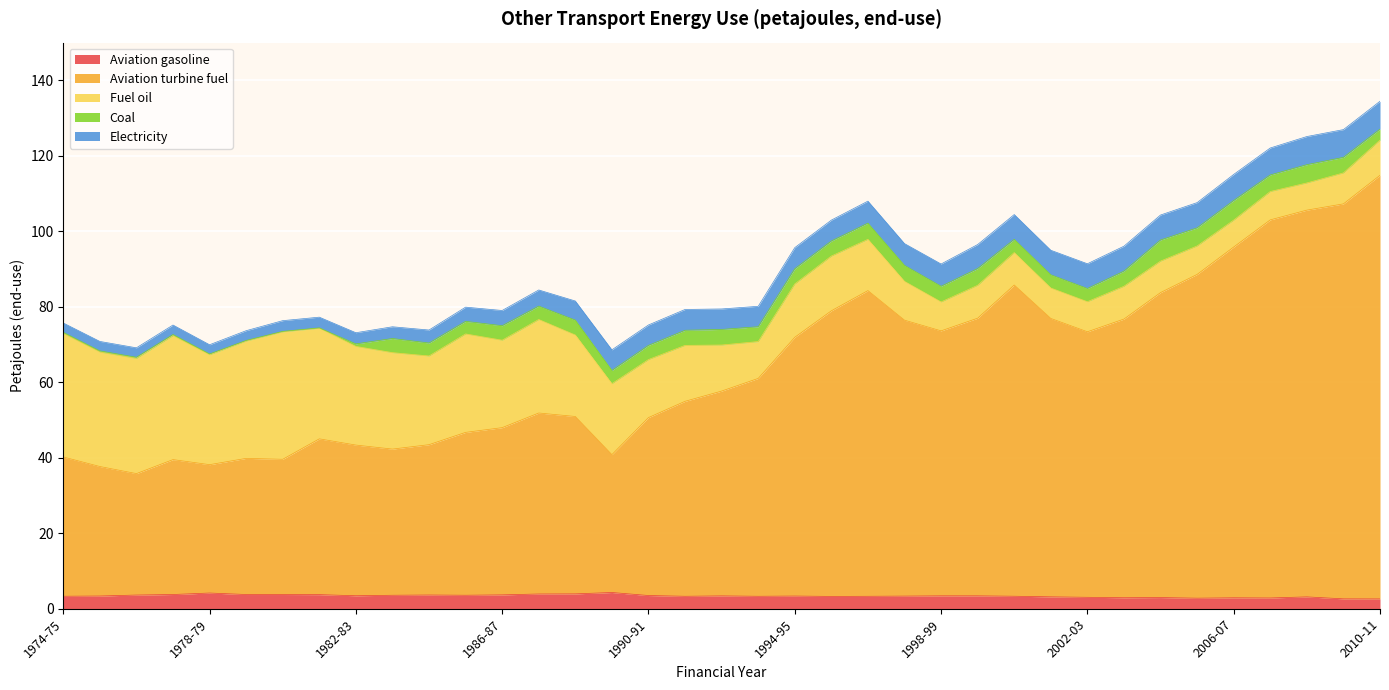

What is the highest value of the Aviation gasoline series?

4.3